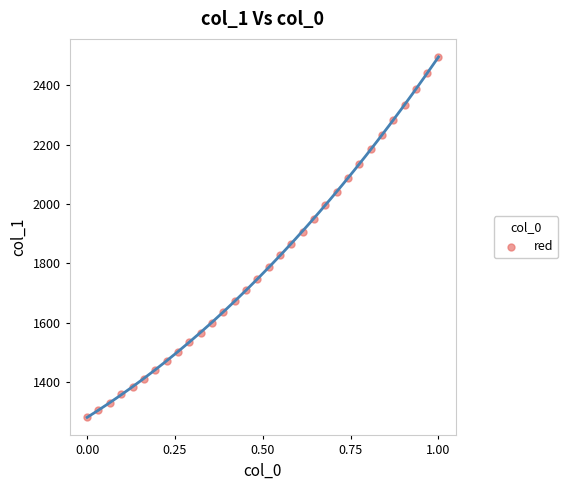

What is the range of X values (max minus min)?

1.0